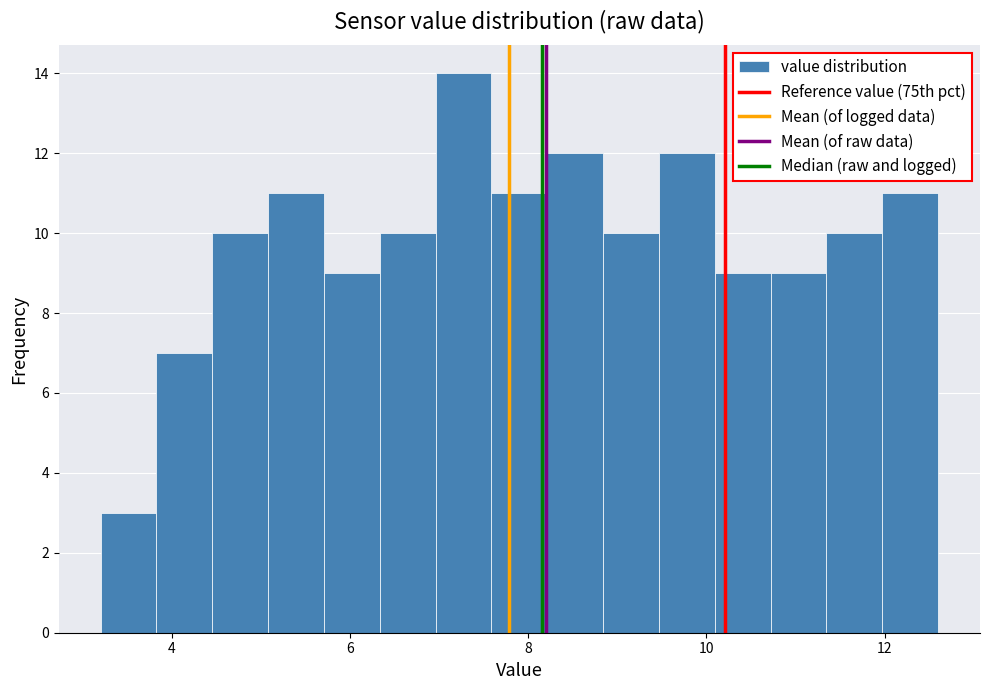

Around what value on the x-axis is the tallest bar? Give the approximate position of its centre, as read against the axis.

7.2